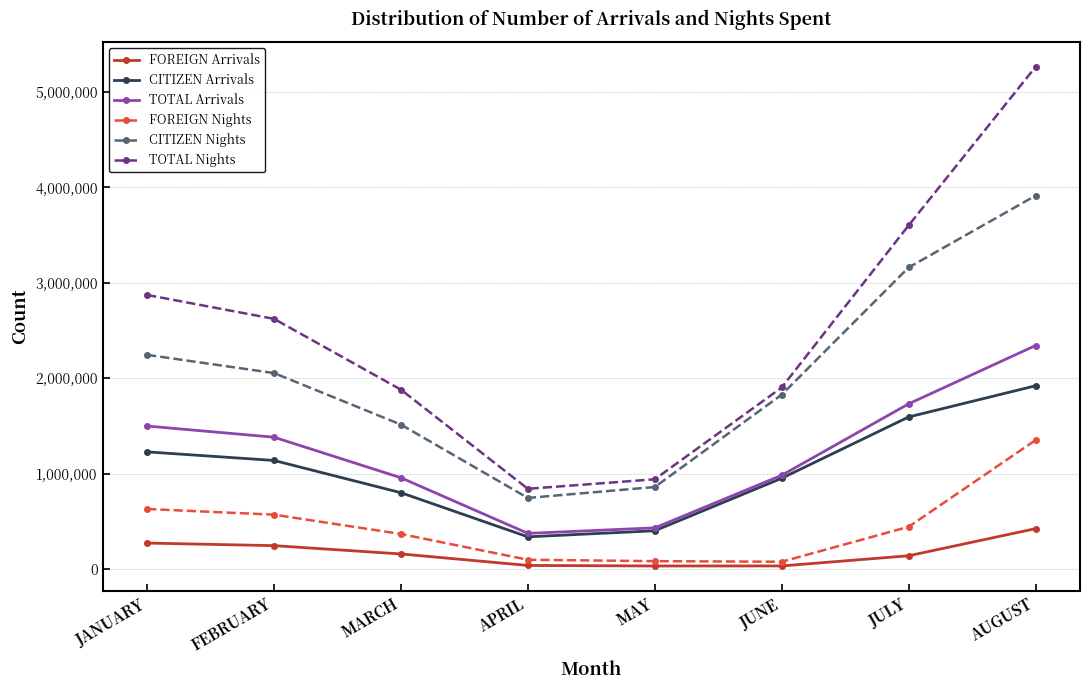

How many interior local valleys does the TOTAL Arrivals series have?

1